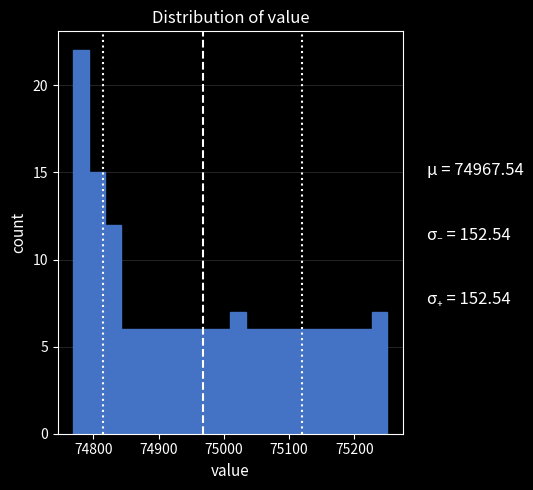

Around what value on the x-axis is the tallest bar? Give the approximate position of its centre, as read against the axis.

74780